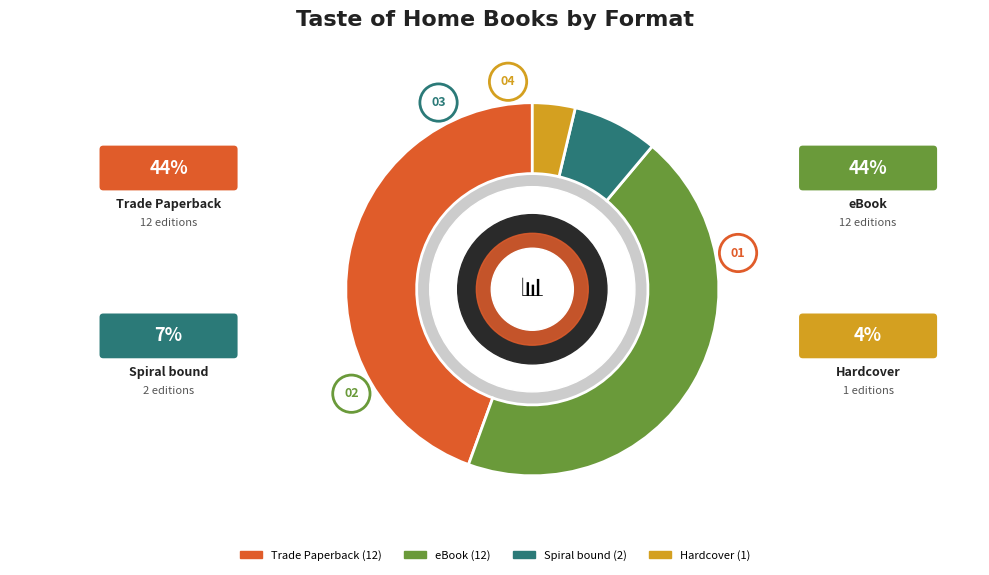

Does Spiral bound account for over 50% of the chart?

No